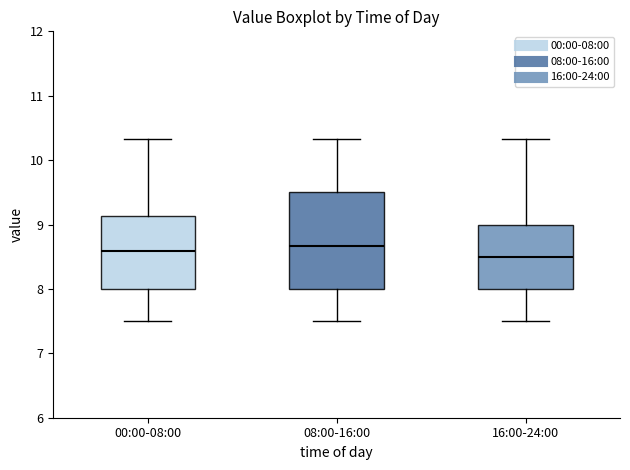

Reading left to right, read every box against the y-axis: the position of its median line, the range the box covers, and the ends of its whiskers. The values are not printed on the chart, so give them approximately, as read against the axis.

00:00-08:00: median 8.6, box 8.0 to 9.1, whiskers 7.5 to 10.3
08:00-16:00: median 8.7, box 8.0 to 9.5, whiskers 7.5 to 10.3
16:00-24:00: median 8.5, box 8.0 to 9.0, whiskers 7.5 to 10.3